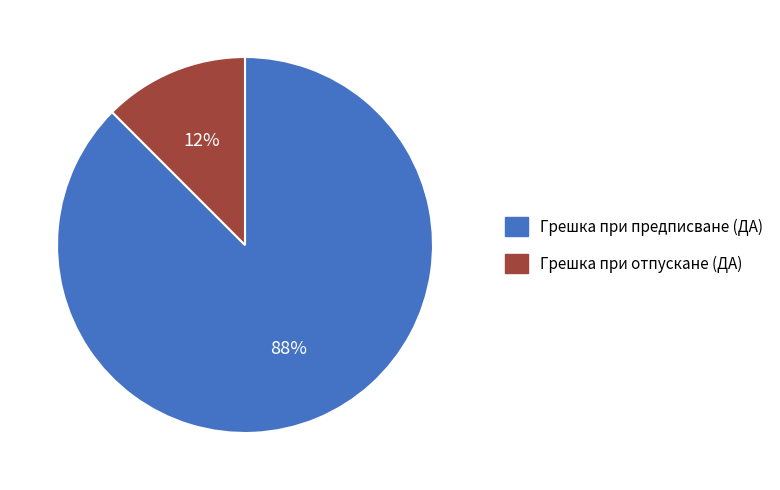

The Грешка при предписване (ДА) slice represents 88% of the pie. True or false?

True